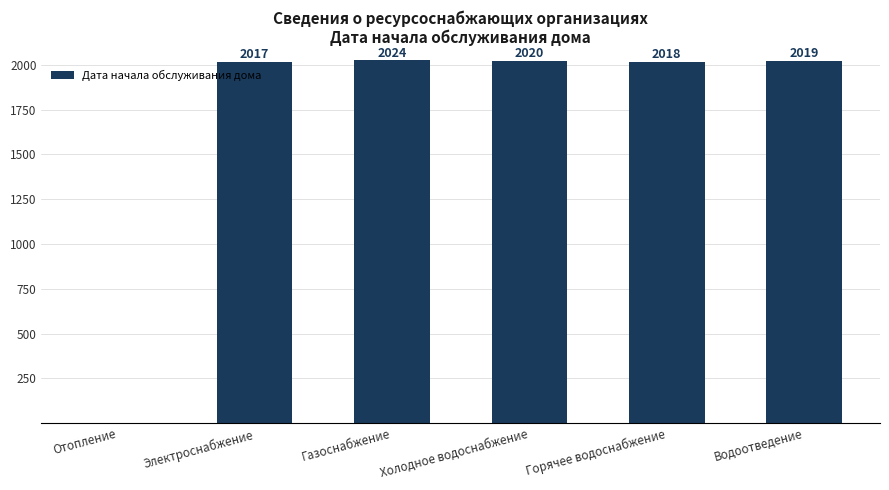

What value does the data have at Водоотведение, to the nearest 100?

2000